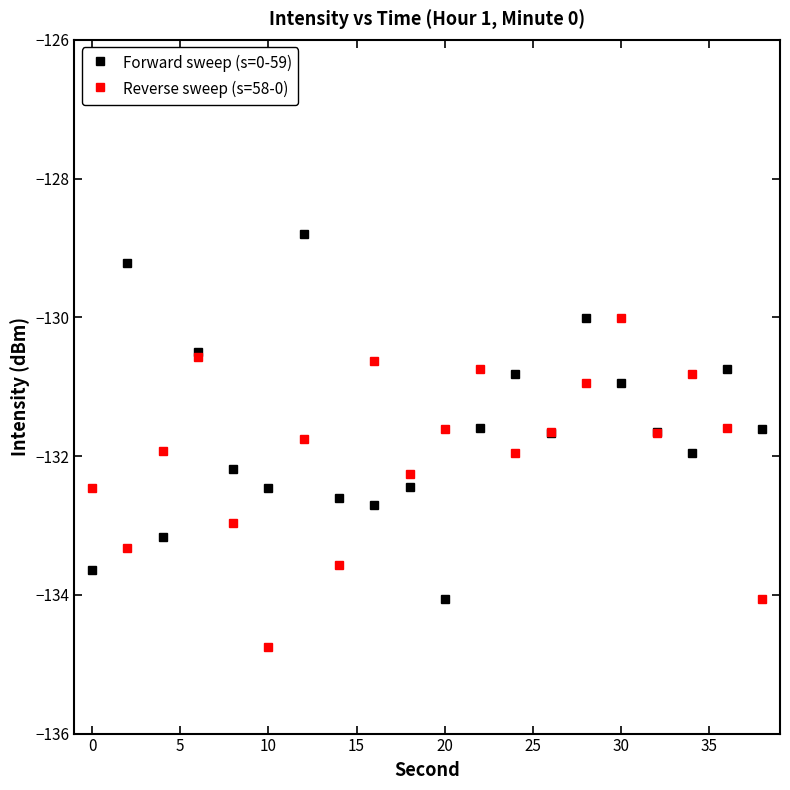

In Forward sweep (s=0-59), how many points are lower than both neighbors (excluding endpoints)?

6